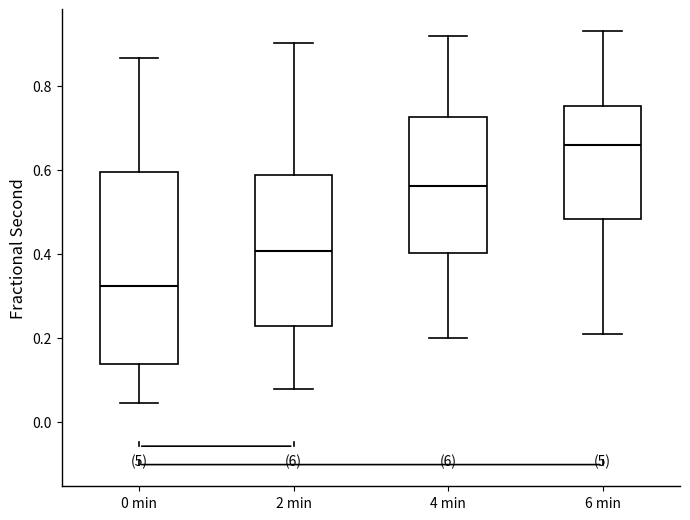

Comparing the boxes themselves (not the whiskers), which one is the tallest?

0 min